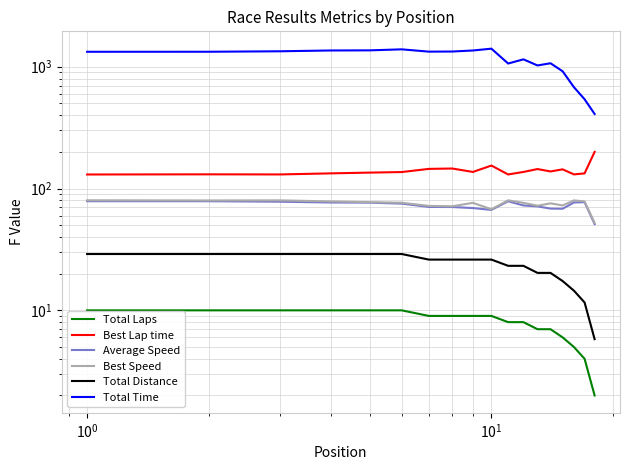

True or false: Best Lap time and Total Time intersect in this chart.

False